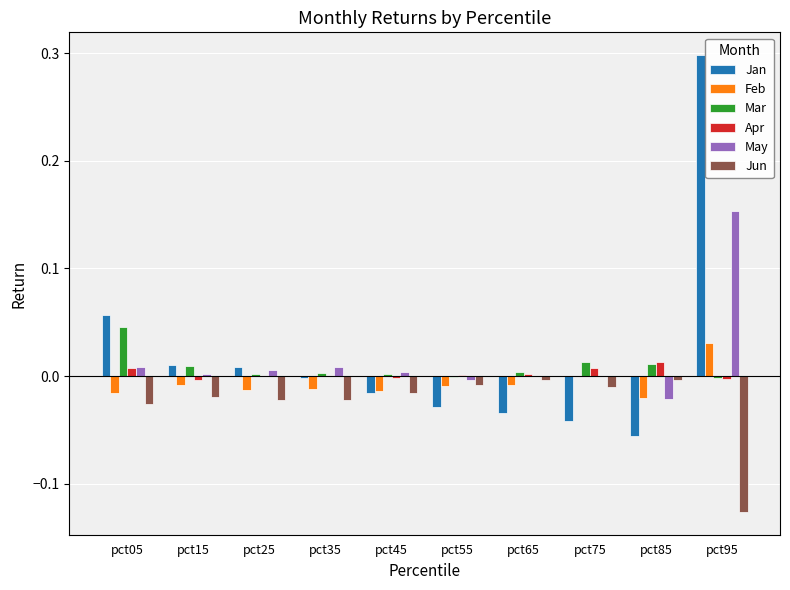

What is the highest value of the Jan series?

0.3